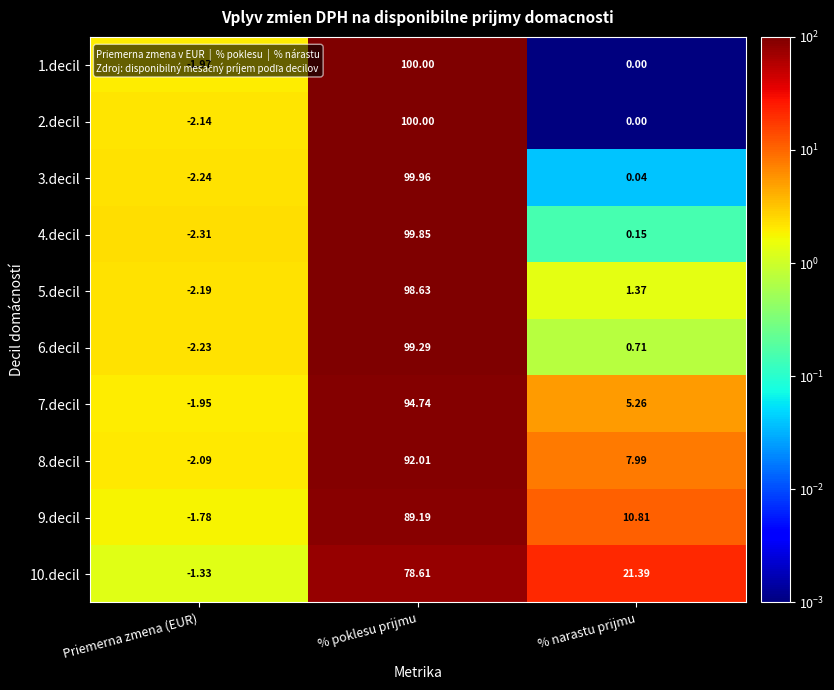

At which label does 4.decil reach its minimum?

Priemerna zmena (EUR)